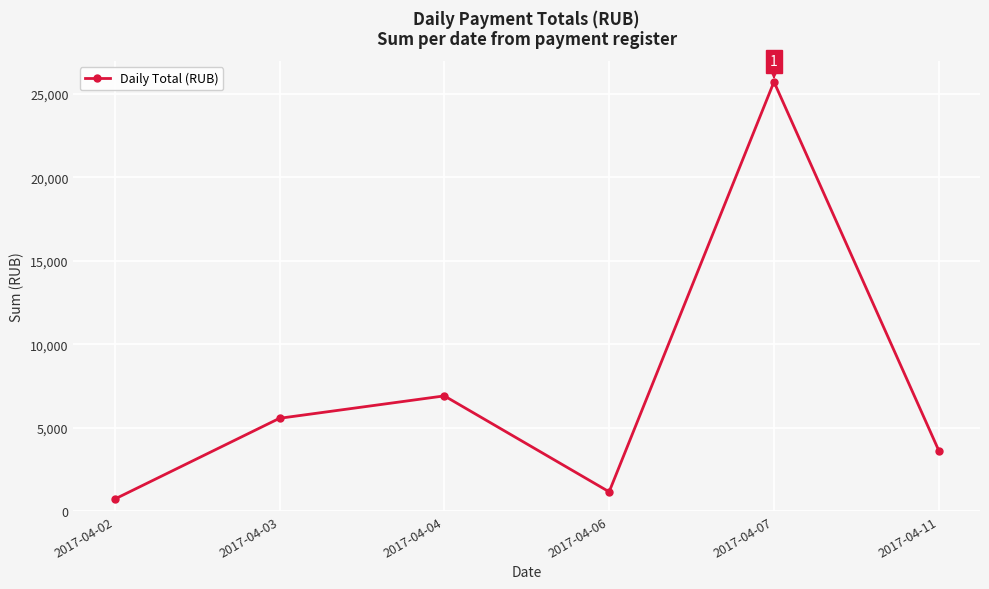

Where is the first local maximum?

2017-04-04